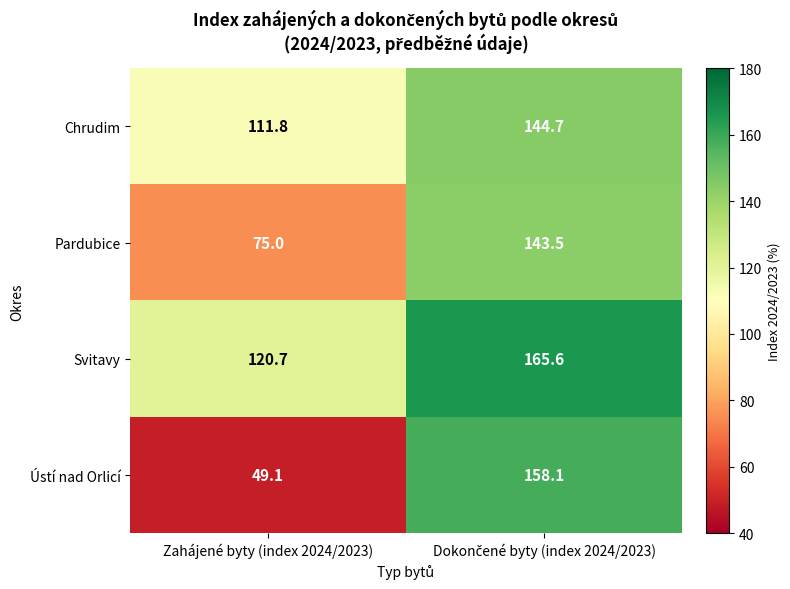

Reading left to right, what are all the values shown in this chart?

Chrudim: 111.8	144.7
Pardubice: 75.0	143.5
Svitavy: 120.7	165.6
Ústí nad Orlicí: 49.1	158.1